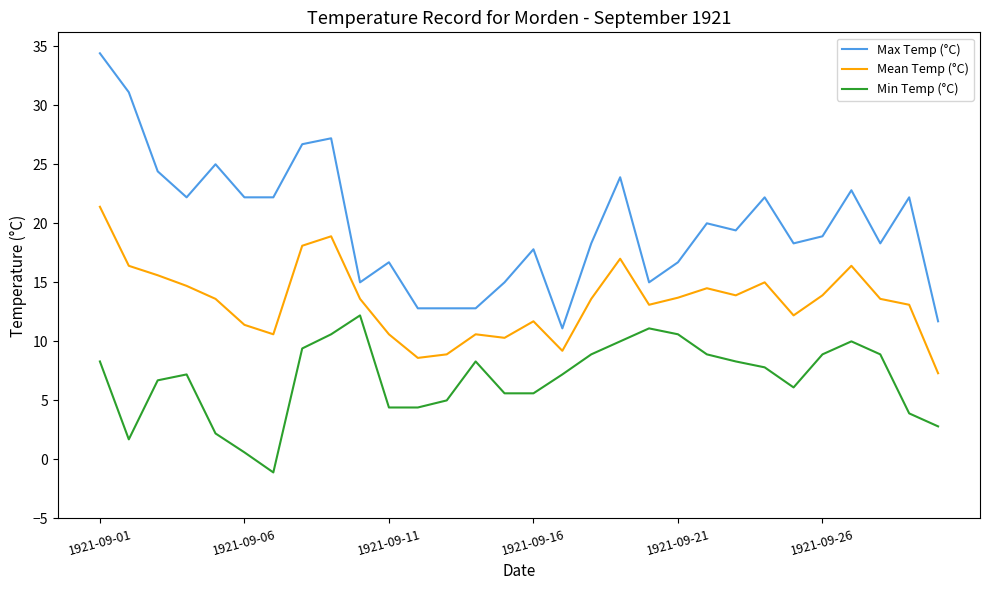

What is the lowest value of the Mean Temp (°C) series?

7.3